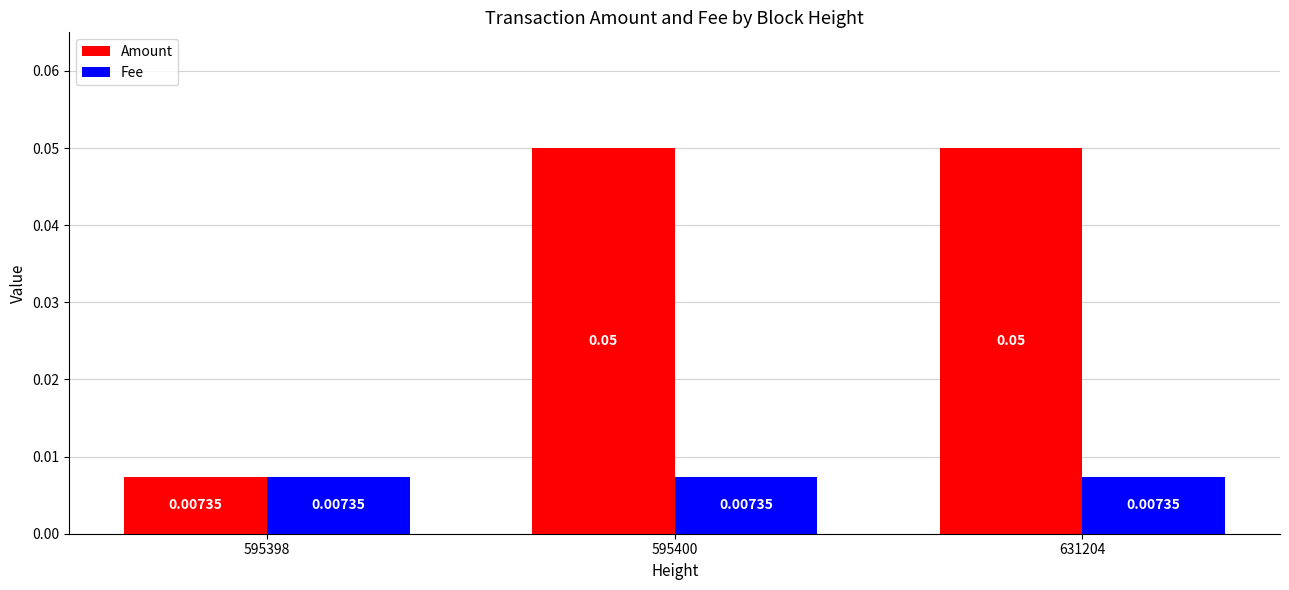

Between 595398 and 595400, which series saw the biggest shift?

Amount